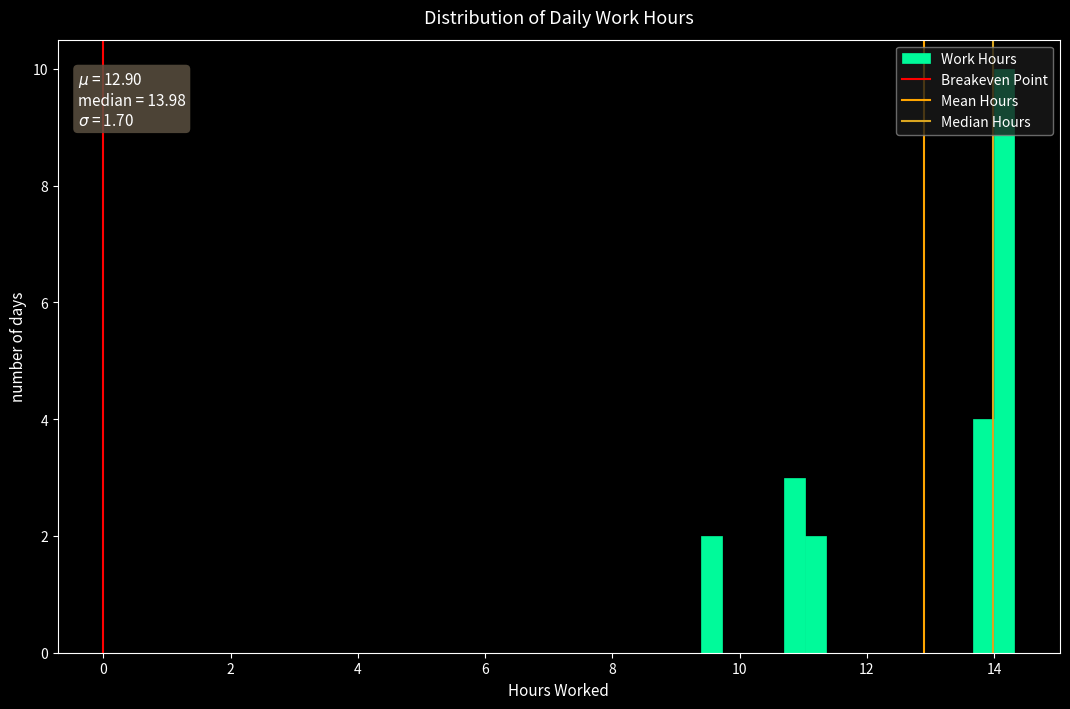

Around what value on the x-axis is the tallest bar? Give the approximate position of its centre, as read against the axis.

14.2